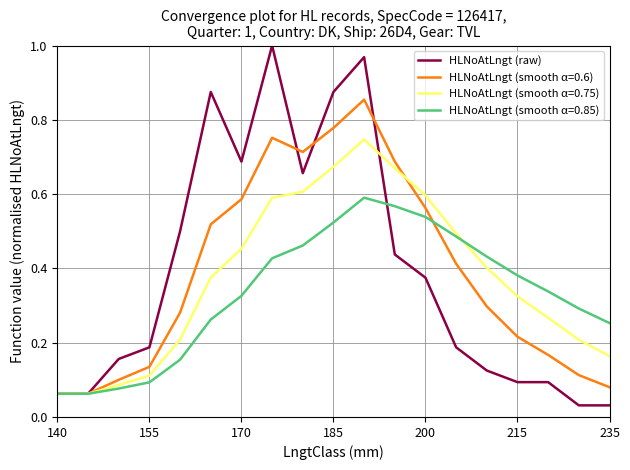

Which series has the largest range (max minus min)?

HLNoAtLngt (raw)